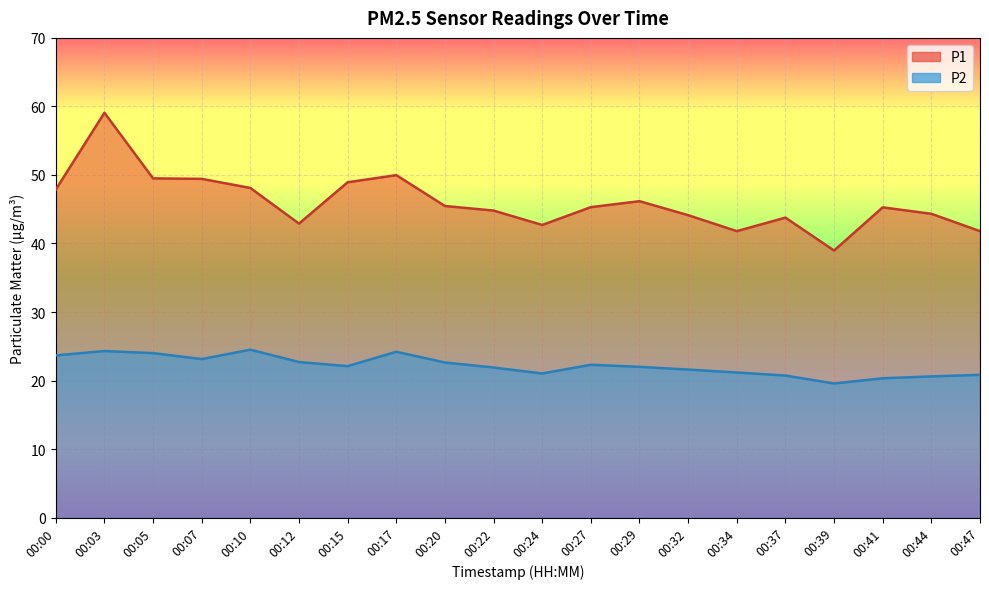

Reading right to left, what are all the values shown in this chart?

P1: 00:47=41.8	00:44=44.3	00:41=45.3	00:39=39.0	00:37=43.8	00:34=41.8	00:32=44.1	00:29=46.2	00:27=45.3	00:24=42.7	00:22=44.8	00:20=45.5	00:17=50.0	00:15=48.9	00:12=42.9	00:10=48.1	00:07=49.4	00:05=49.5	00:03=59.1	00:00=47.9
P2: 00:47=20.8	00:44=20.6	00:41=20.3	00:39=19.6	00:37=20.7	00:34=21.2	00:32=21.6	00:29=22.0	00:27=22.3	00:24=21.0	00:22=21.9	00:20=22.6	00:17=24.2	00:15=22.1	00:12=22.7	00:10=24.5	00:07=23.1	00:05=24.0	00:03=24.3	00:00=23.7